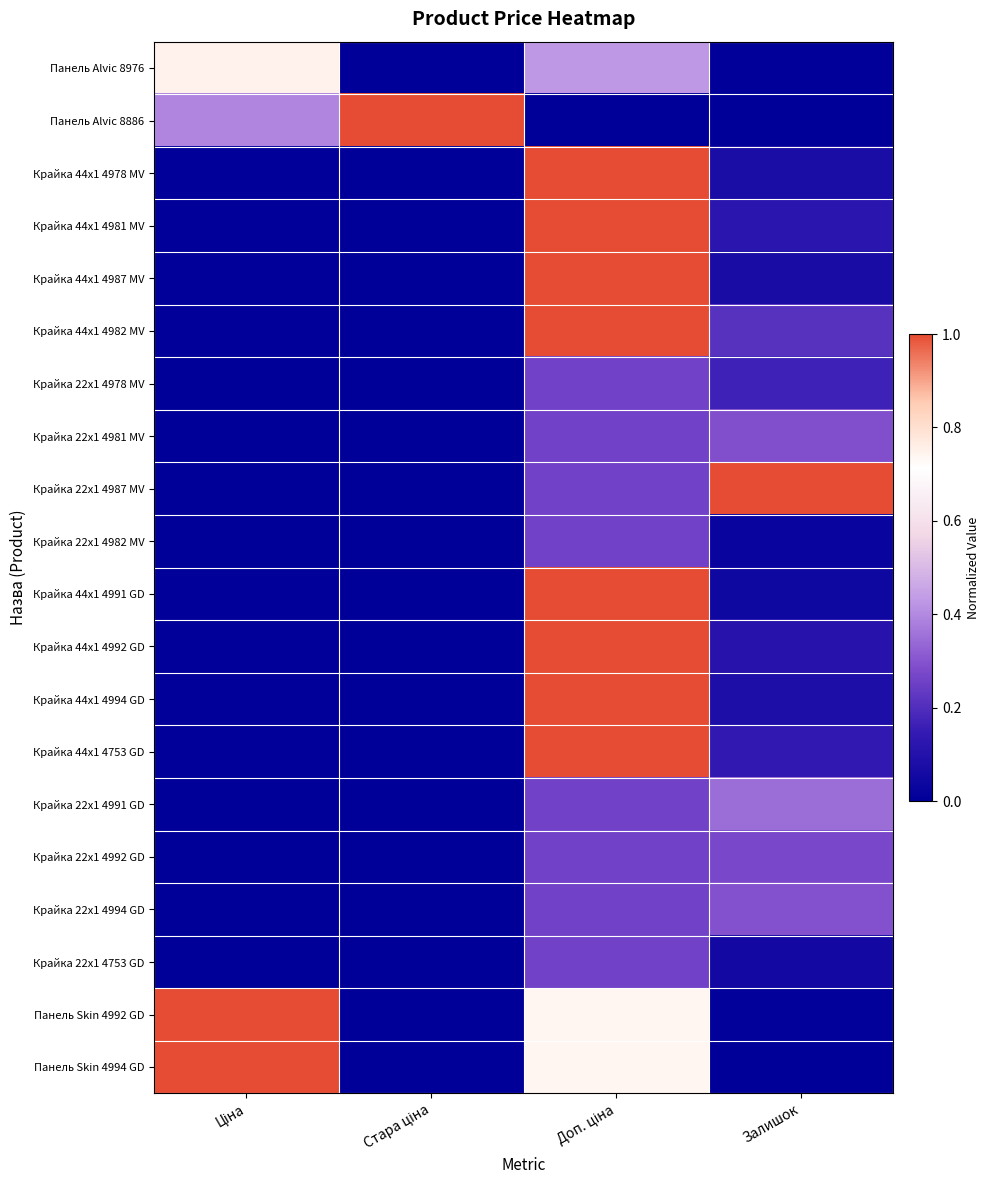

Reading right to left, list all the values displayed in this chart.

Панель Alvic 8976: Залишок=0.0	Доп. ціна=0.4	Стара ціна=0.0	Ціна=0.7
Панель Alvic 8886: Залишок=0.0	Доп. ціна=0.0	Стара ціна=1.0	Ціна=0.4
Крайка 44x1 4978 MV: Залишок=0.1	Доп. ціна=1.0	Стара ціна=0.0	Ціна=0.0
Крайка 44x1 4981 MV: Залишок=0.1	Доп. ціна=1.0	Стара ціна=0.0	Ціна=0.0
Крайка 44x1 4987 MV: Залишок=0.1	Доп. ціна=1.0	Стара ціна=0.0	Ціна=0.0
Крайка 44x1 4982 MV: Залишок=0.2	Доп. ціна=1.0	Стара ціна=0.0	Ціна=0.0
Крайка 22x1 4978 MV: Залишок=0.2	Доп. ціна=0.3	Стара ціна=0.0	Ціна=0.0
Крайка 22x1 4981 MV: Залишок=0.3	Доп. ціна=0.3	Стара ціна=0.0	Ціна=0.0
Крайка 22x1 4987 MV: Залишок=1.0	Доп. ціна=0.3	Стара ціна=0.0	Ціна=0.0
Крайка 22x1 4982 MV: Залишок=0.0	Доп. ціна=0.3	Стара ціна=0.0	Ціна=0.0
Крайка 44x1 4991 GD: Залишок=0.0	Доп. ціна=1.0	Стара ціна=0.0	Ціна=0.0
Крайка 44x1 4992 GD: Залишок=0.1	Доп. ціна=1.0	Стара ціна=0.0	Ціна=0.0
Крайка 44x1 4994 GD: Залишок=0.1	Доп. ціна=1.0	Стара ціна=0.0	Ціна=0.0
Крайка 44x1 4753 GD: Залишок=0.1	Доп. ціна=1.0	Стара ціна=0.0	Ціна=0.0
Крайка 22x1 4991 GD: Залишок=0.3	Доп. ціна=0.3	Стара ціна=0.0	Ціна=0.0
Крайка 22x1 4992 GD: Залишок=0.3	Доп. ціна=0.3	Стара ціна=0.0	Ціна=0.0
Крайка 22x1 4994 GD: Залишок=0.3	Доп. ціна=0.3	Стара ціна=0.0	Ціна=0.0
Крайка 22x1 4753 GD: Залишок=0.1	Доп. ціна=0.3	Стара ціна=0.0	Ціна=0.0
Панель Skin 4992 GD: Залишок=0.0	Доп. ціна=0.7	Стара ціна=0.0	Ціна=1.0
Панель Skin 4994 GD: Залишок=0.0	Доп. ціна=0.7	Стара ціна=0.0	Ціна=1.0